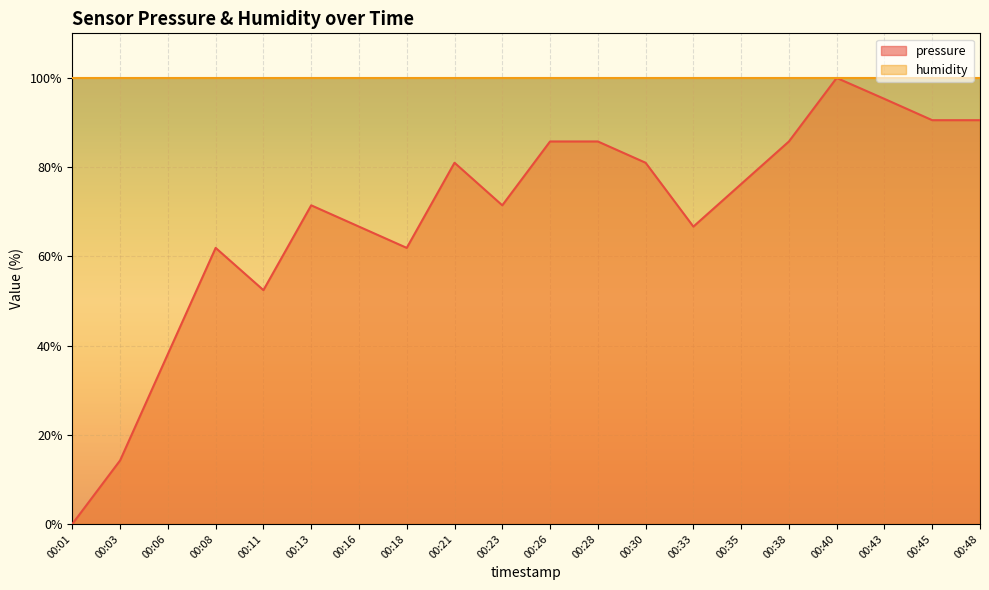

Reading left to right, what are all the values shown in this chart?

00:01=0.0	00:03=14.2	00:06=38.1	00:08=61.9	00:11=52.4	00:13=71.4	00:16=66.7	00:18=61.9	00:21=81.0	00:23=71.4	00:26=85.8	00:28=85.8	00:30=81.0	00:33=66.7	00:35=76.2	00:38=85.8	00:40=100.0	00:43=95.3	00:45=90.5	00:48=90.5